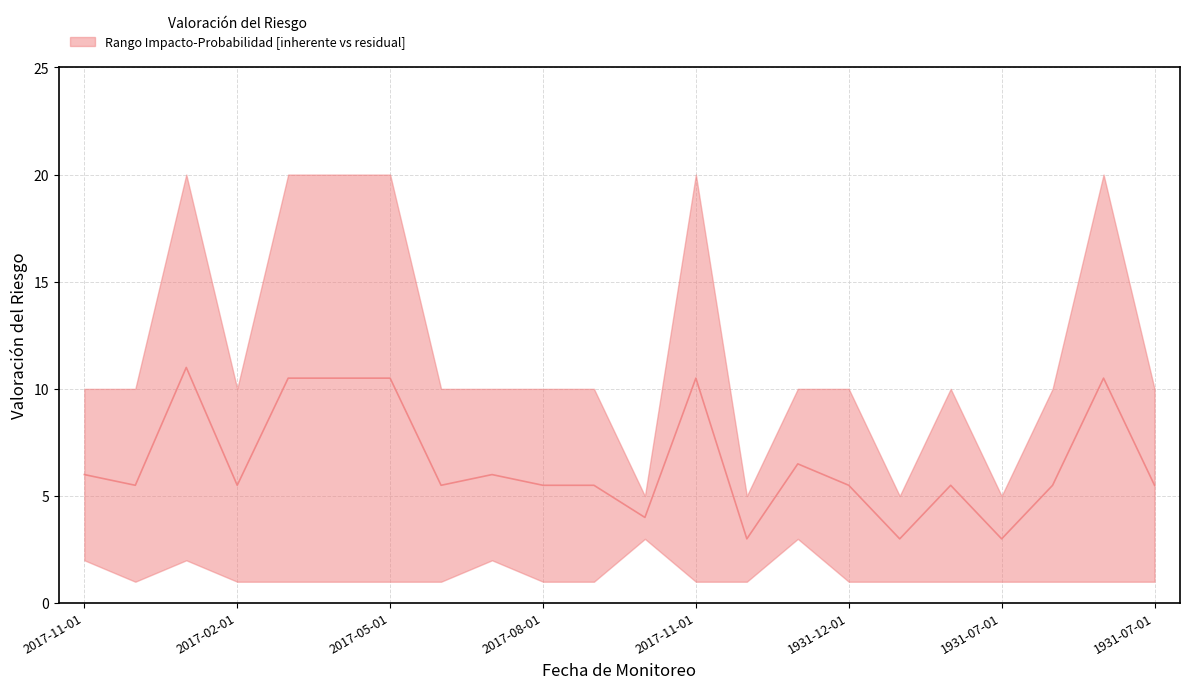

At which category does the data reach its first local peak?

2017-01-01